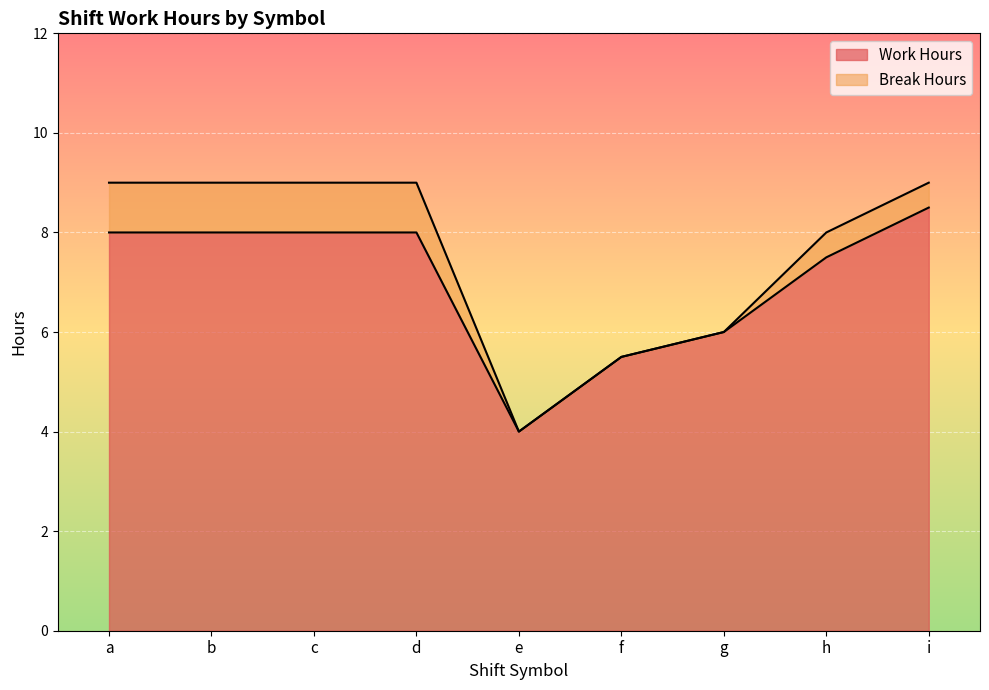

Rank the categories by value from highest to lowest.

i, a, b, c, d, h, g, f, e